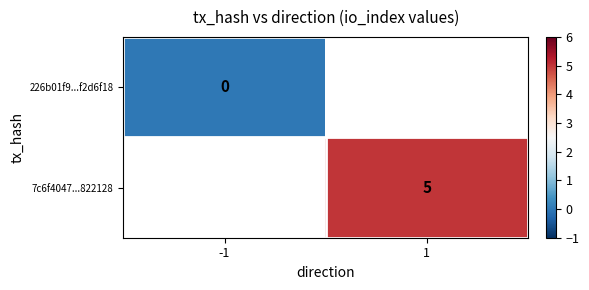

What is the maximum value shown in the chart?

5.0